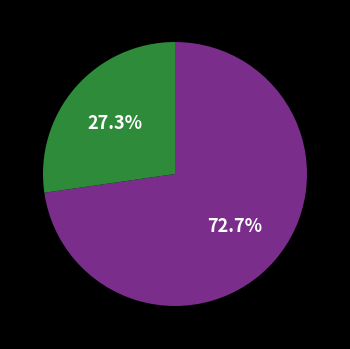

Is there a majority slice in this chart?

Yes